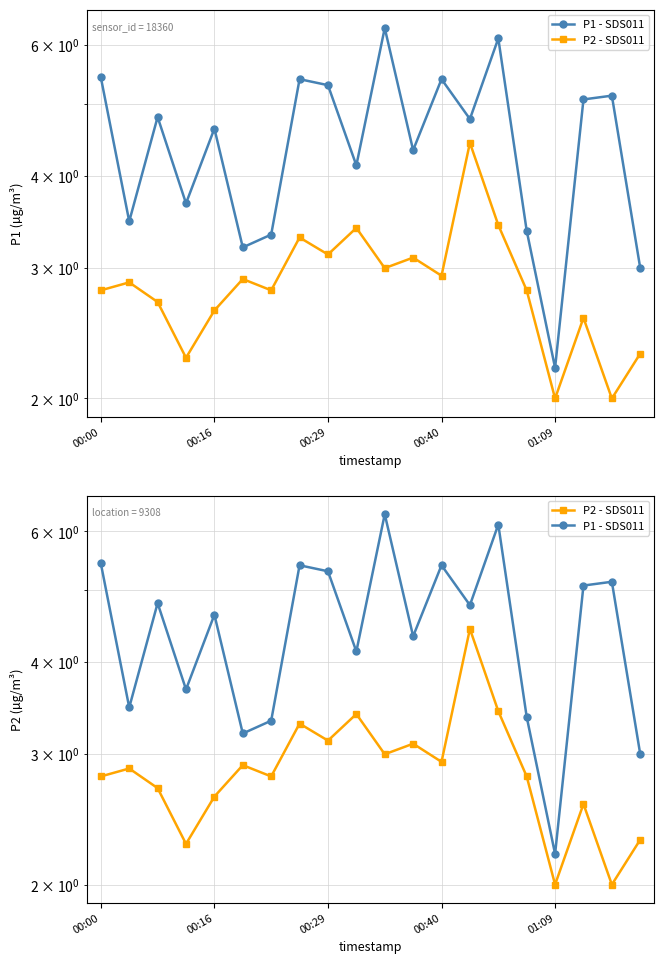

True or false: P1 - SDS011 has a value of 2.8 at 00:40.

False